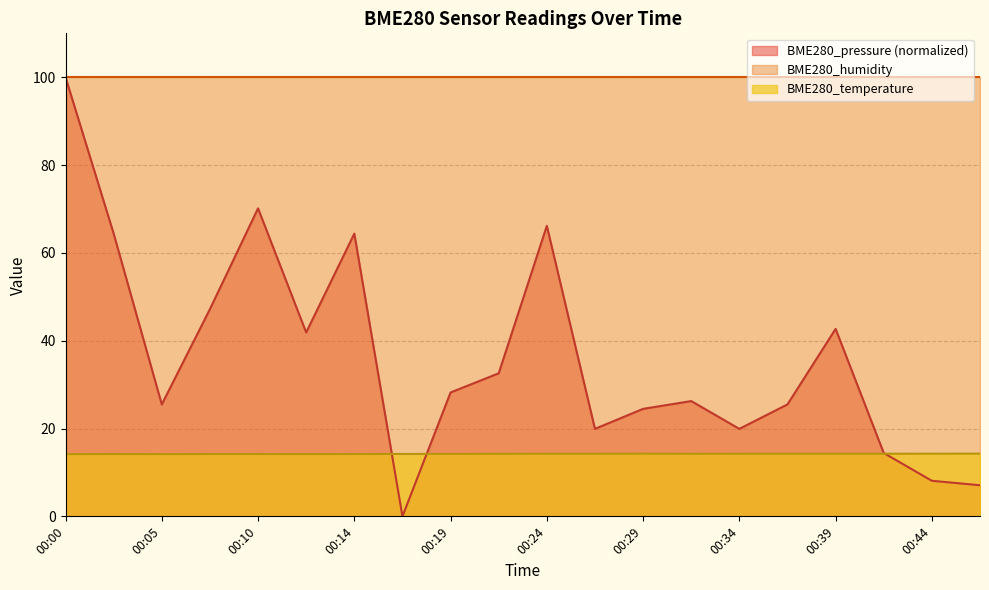

Which series has the largest total across all categories?

BME280_humidity